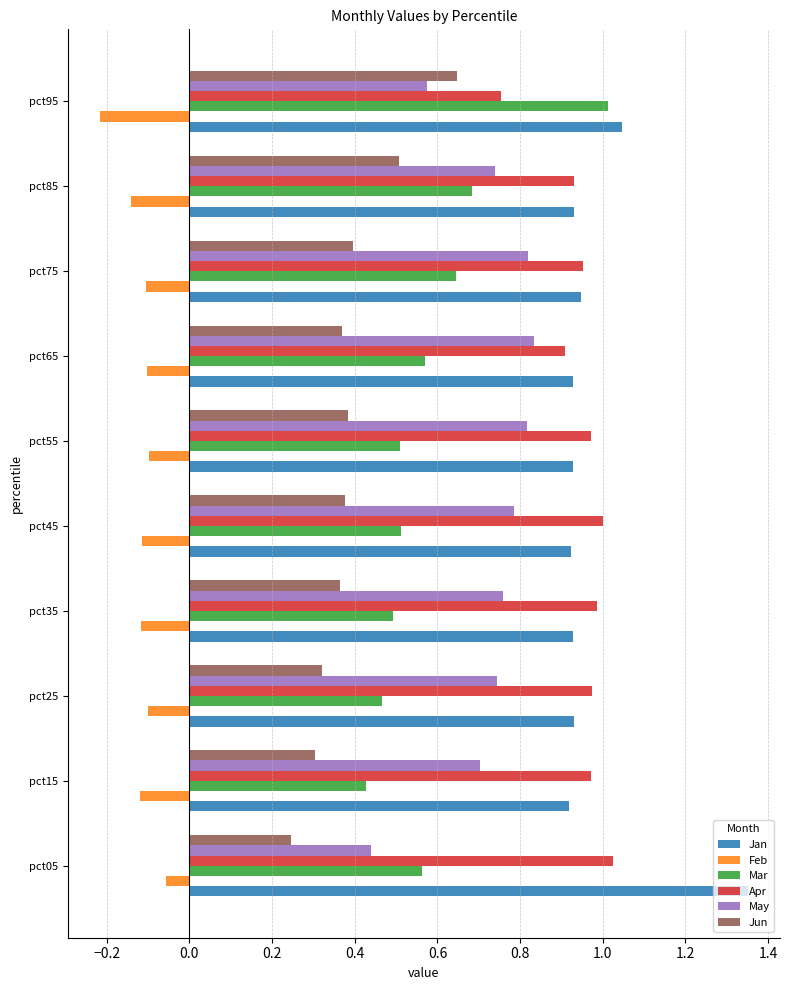

Which label corresponds to the smallest value in the chart?

pct95